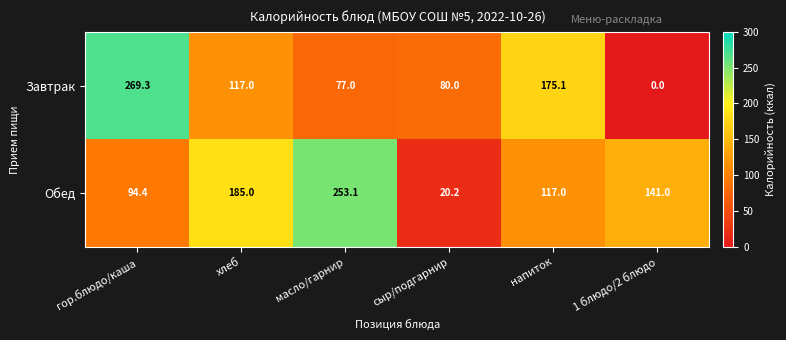

How many data points in Обед are less than 141?

3